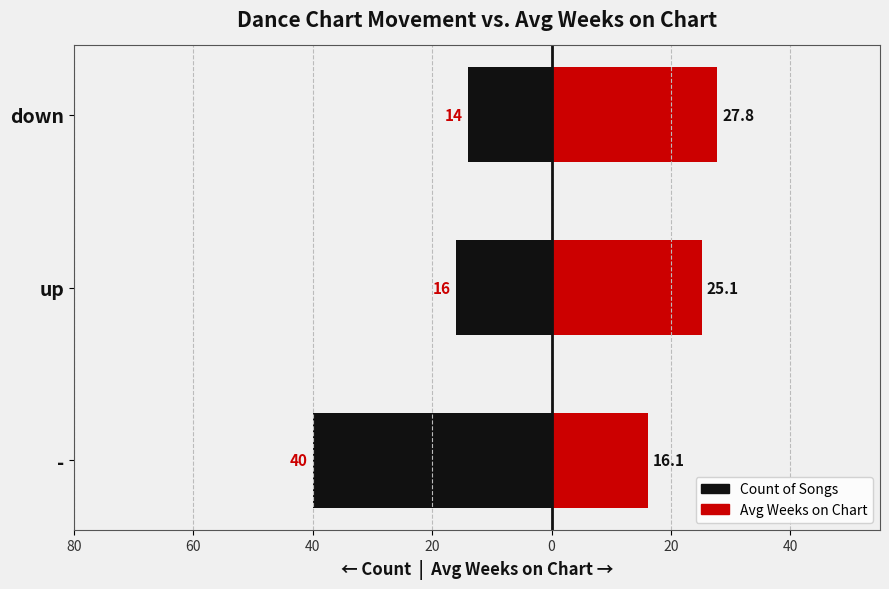

What is the difference between the maximum and minimum values in the Avg Weeks on Chart (right, red) series?

11.7